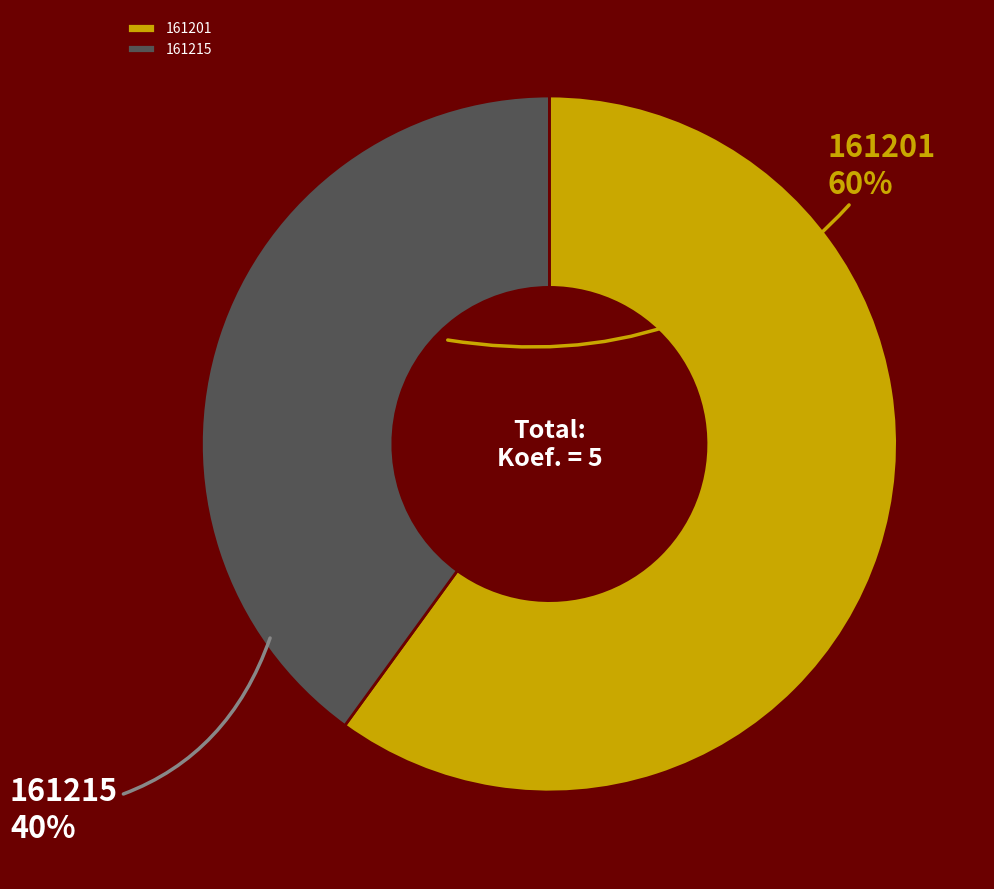

Which has a higher value, 161201 or 161215?

161201